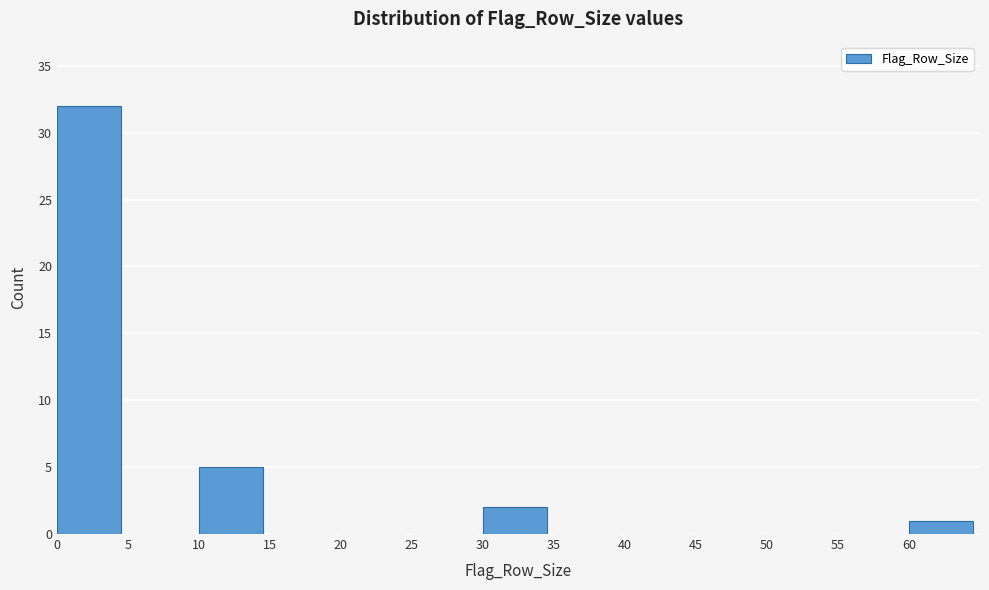

Over which range of the x-axis is the bar tallest?

0 to 5